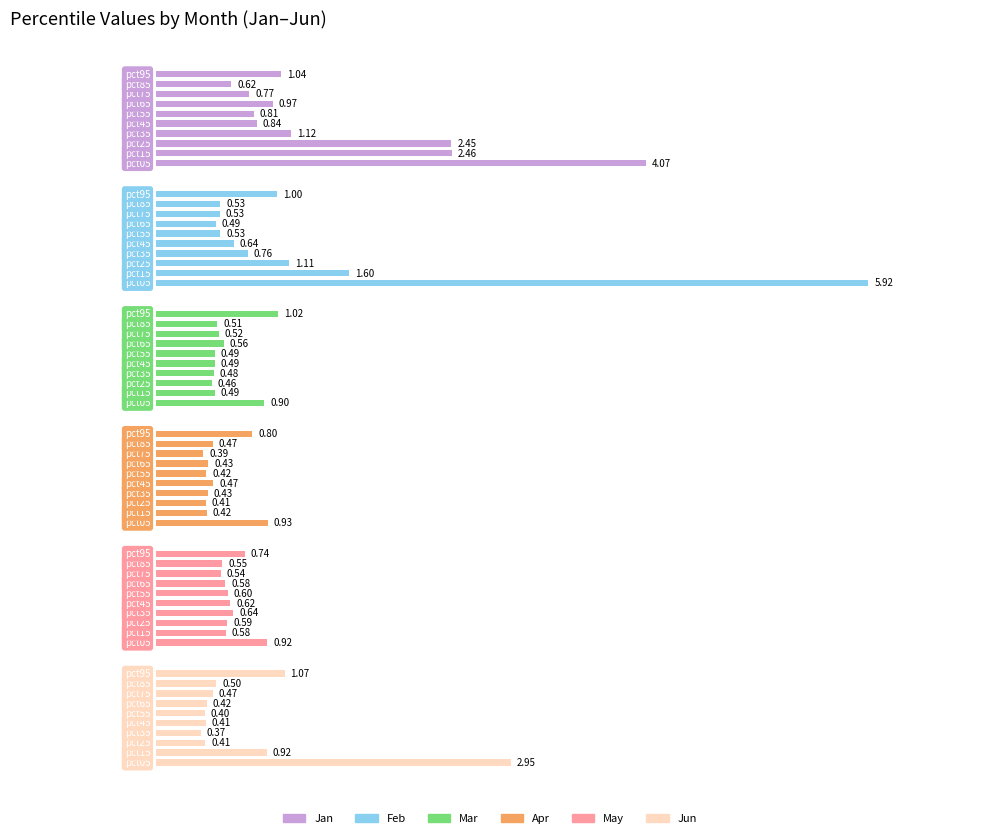

How many groups of bars are there?

10